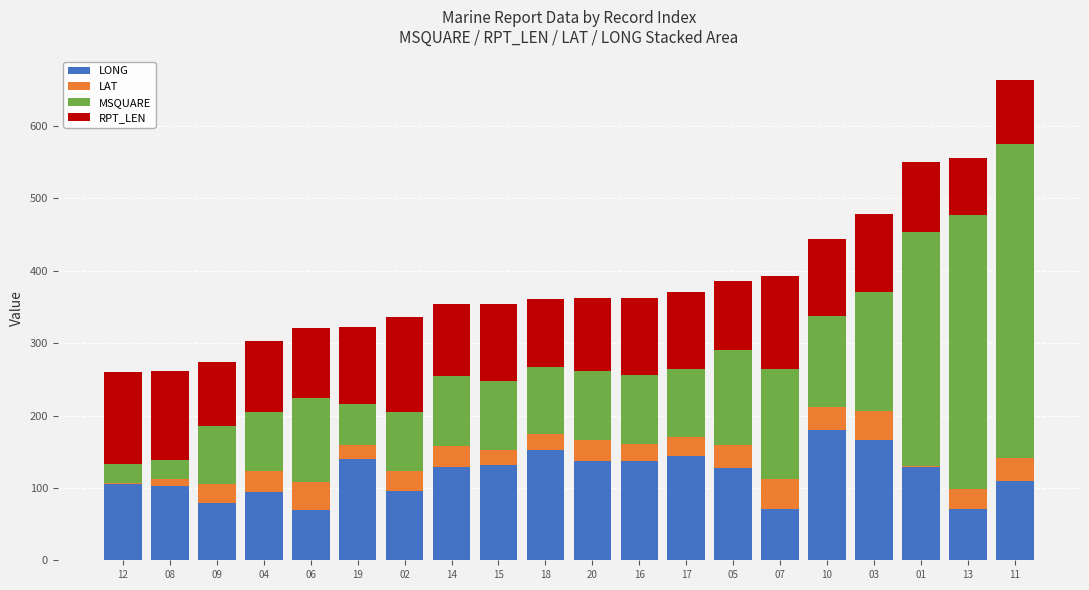

What is the sum of all LONG values?

2373.6